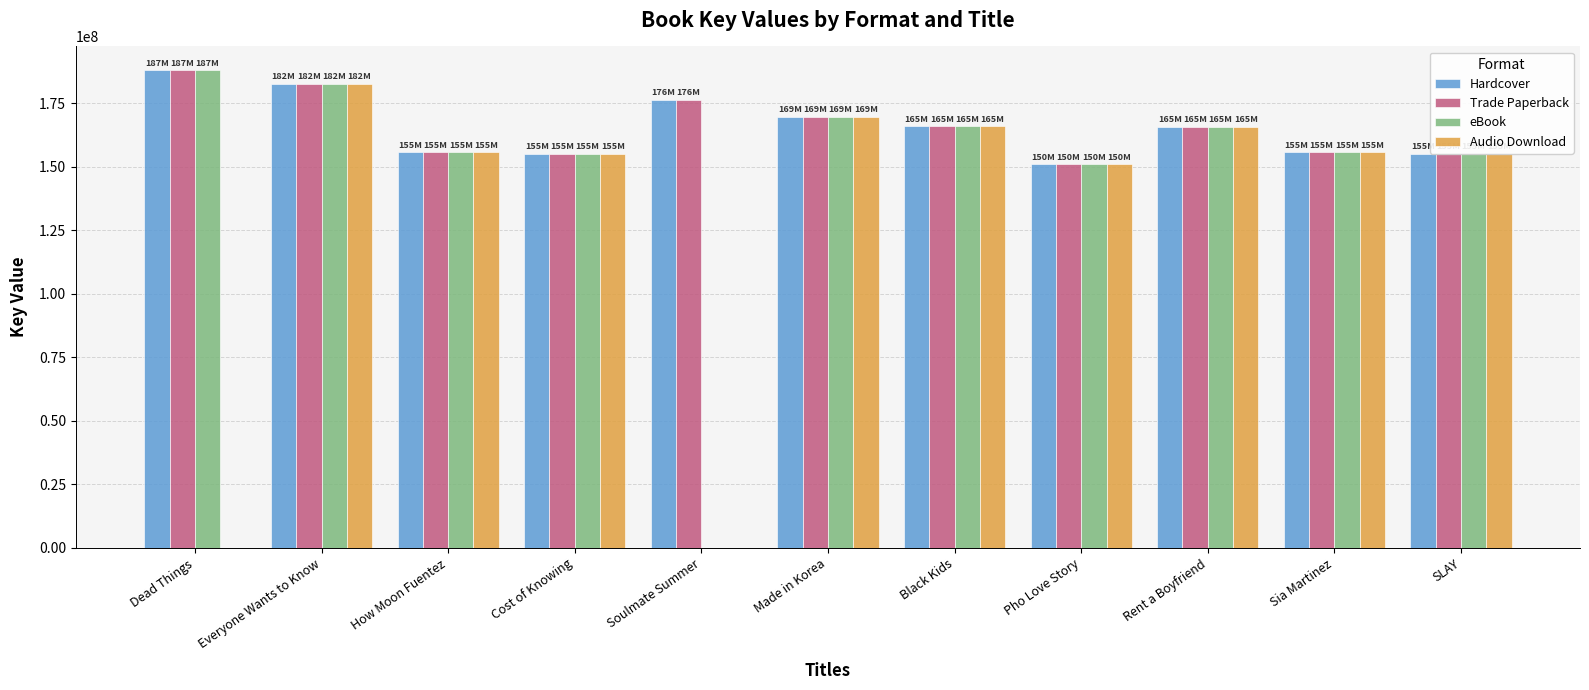

What is the sum of the eBook values at Everyone Wants to Know and How Moon Fuentez?

338499189